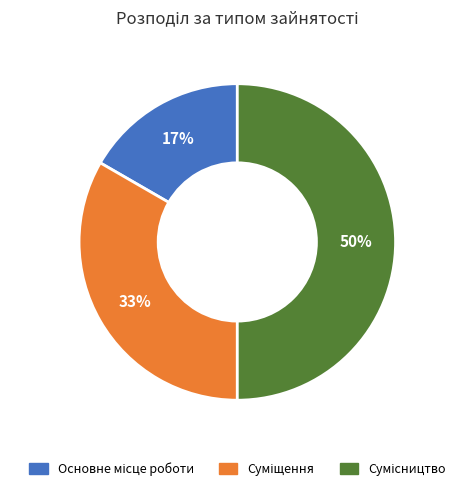

To the nearest percent, what is the difference between the largest and smallest slice percentages?

33%